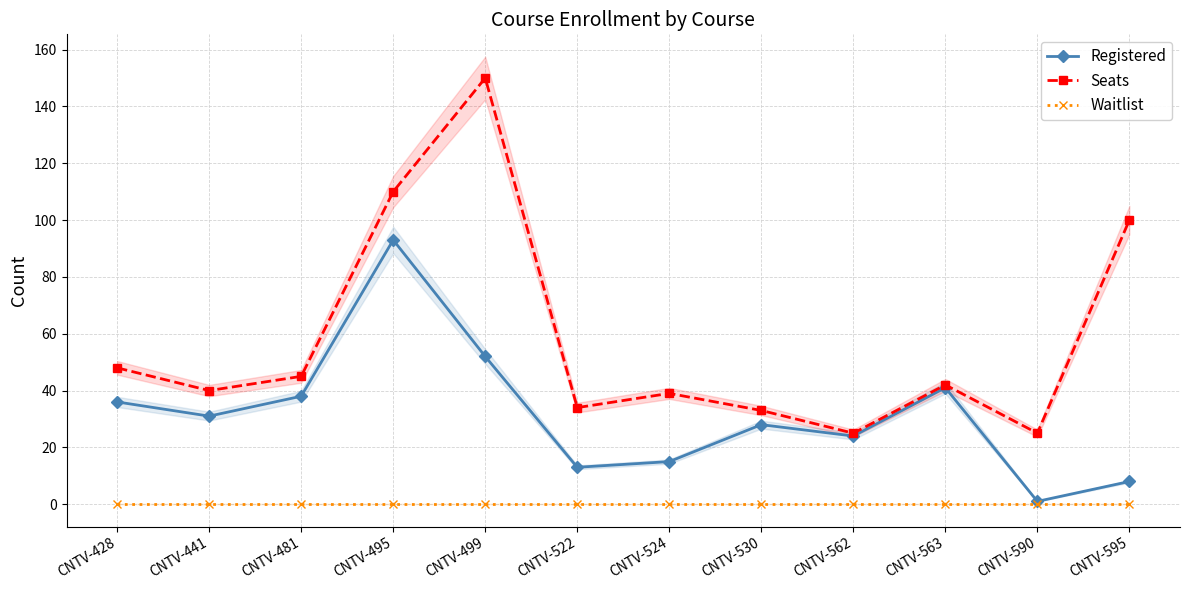

Rank the categories by Seats value from highest to lowest.

CNTV-499, CNTV-495, CNTV-595, CNTV-428, CNTV-481, CNTV-563, CNTV-441, CNTV-524, CNTV-522, CNTV-530, CNTV-562, CNTV-590